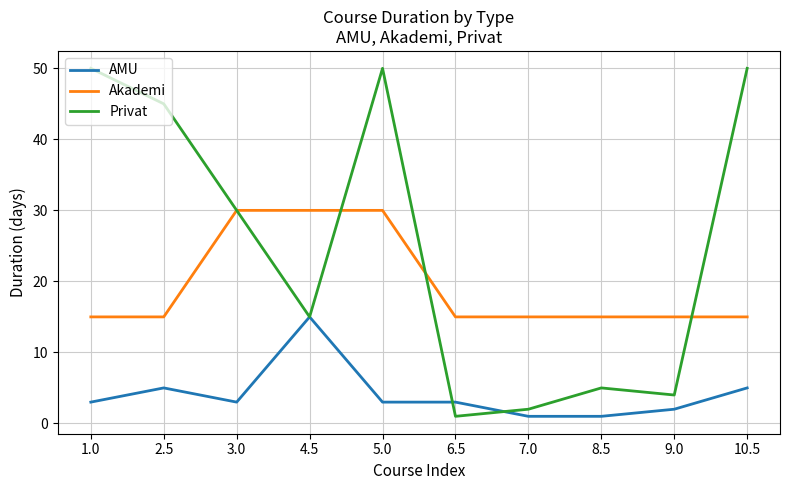

True or false: AMU and Akademi intersect in this chart.

False